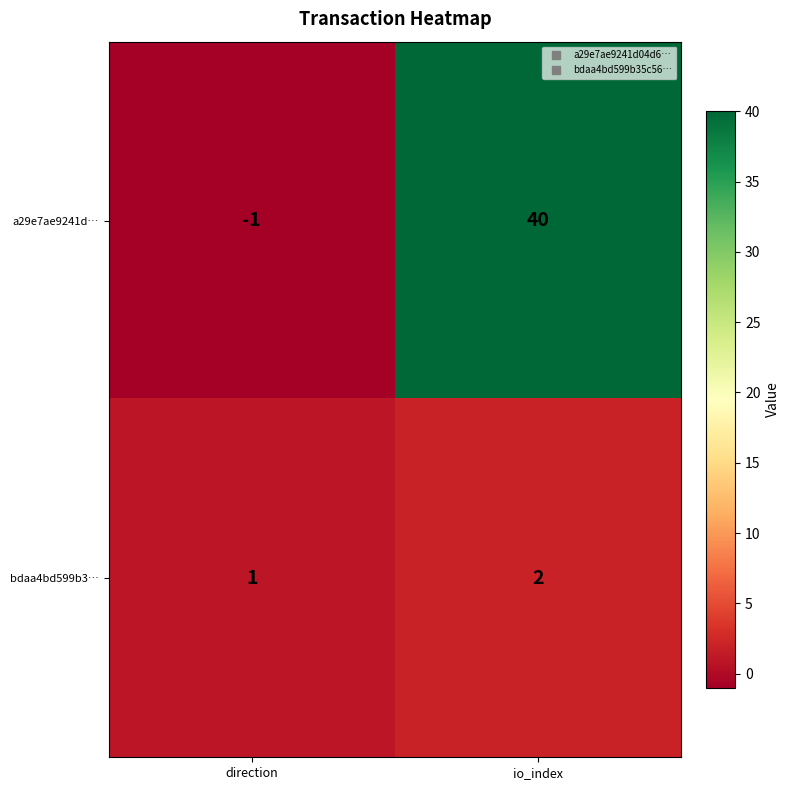

What is the sum of the bdaa4bd599b3… values at direction and io_index?

3